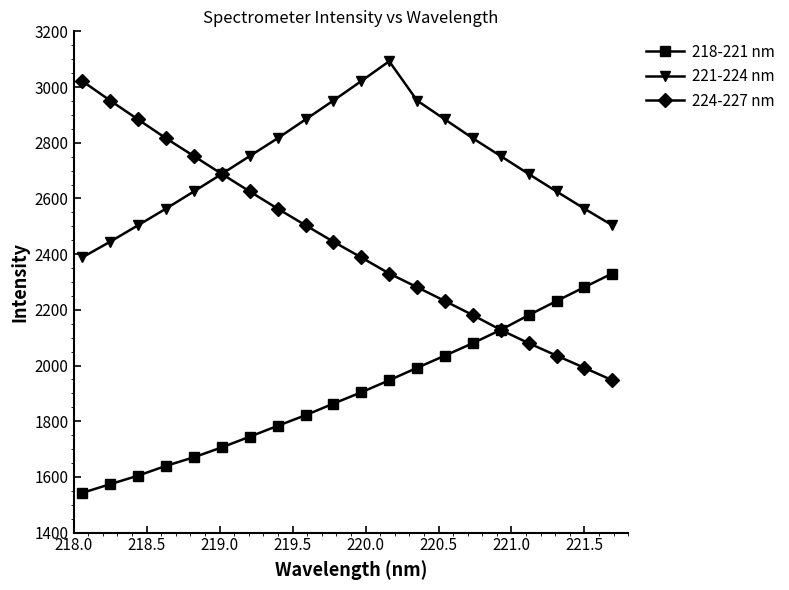

What is the greatest value displayed?

3092.6